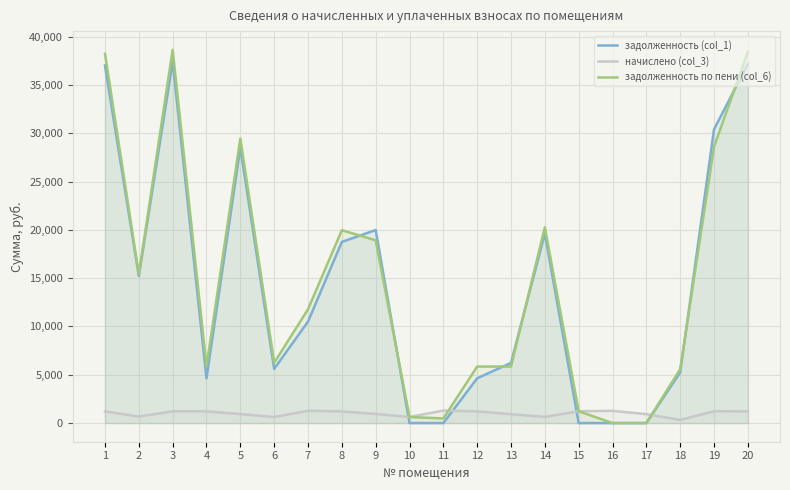

At which label does задолженность (col_1) first exceed 10499?

1